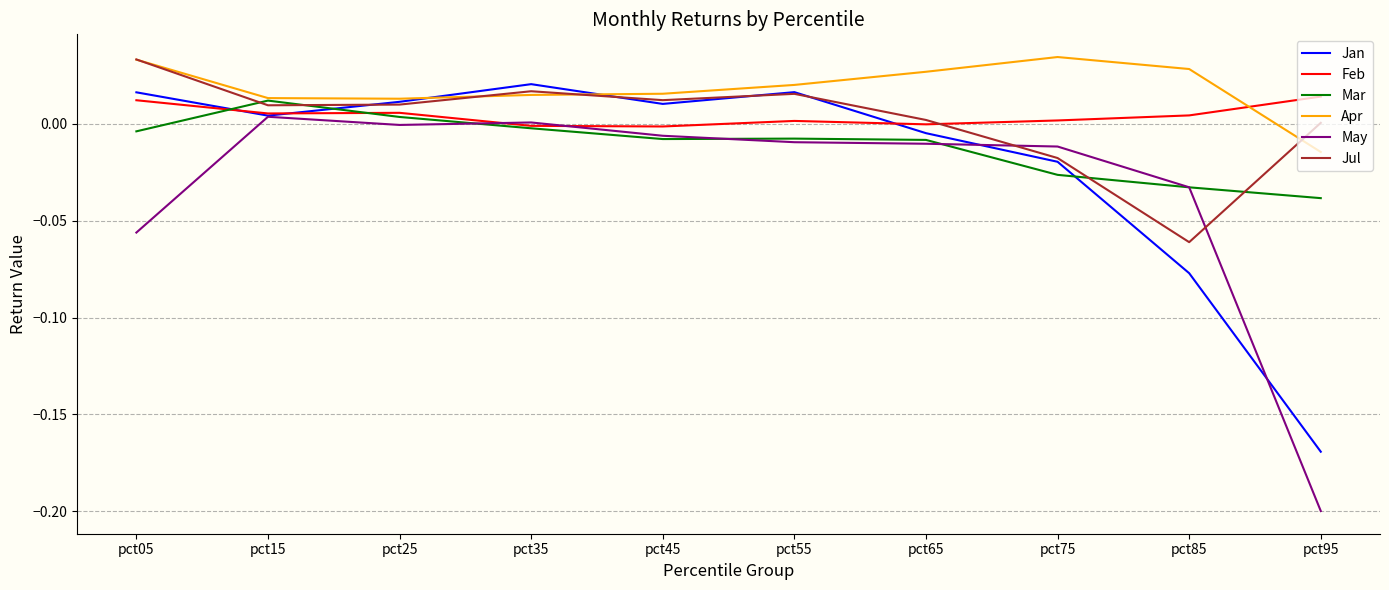

Which label corresponds to the smallest value in the chart?

pct95